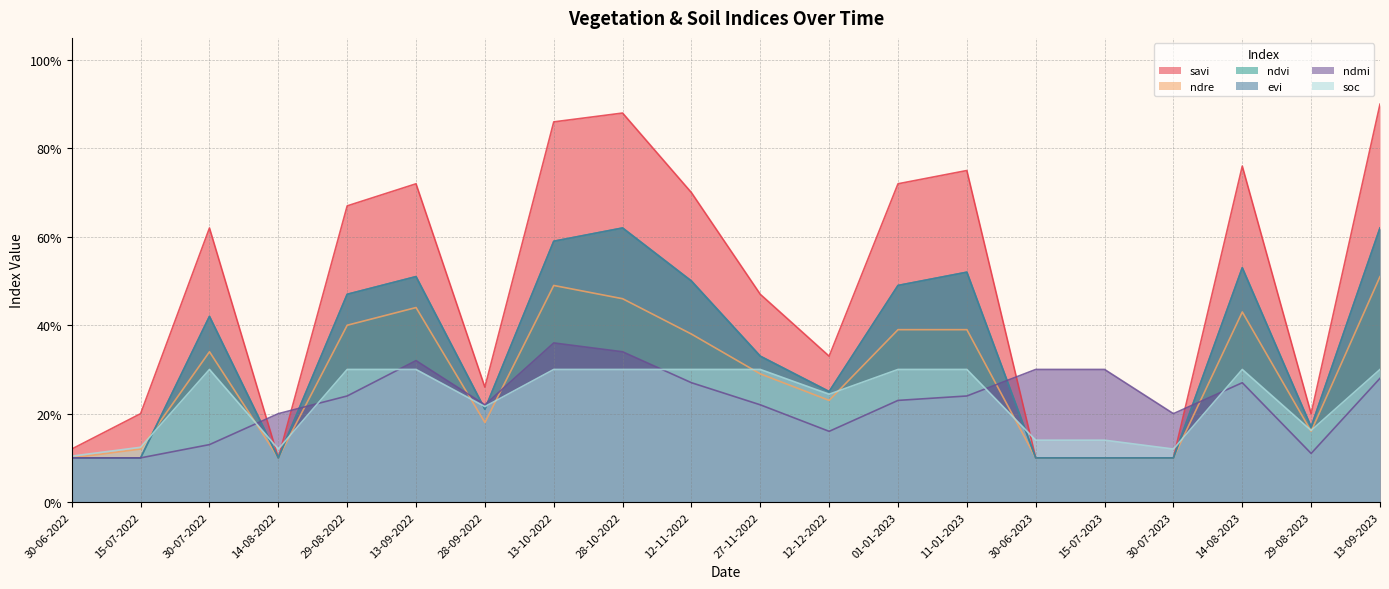

What is the approximate value of ndmi at 30-07-2023?

0.2